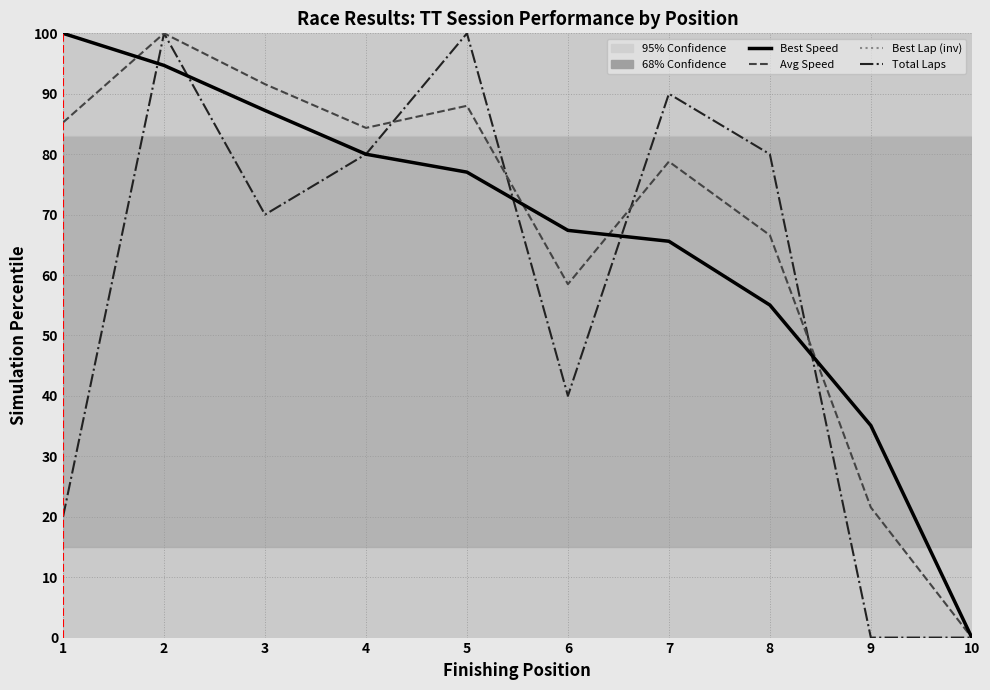

Reading right to left, what are all the values shown in this chart?

Best Speed Percentile: 10=0.0	9=35.1	8=55.0	7=65.6	6=67.4	5=77.0	4=80.0	3=87.2	2=94.7	1=100.0
Avg Speed Percentile: 10=0.0	9=21.5	8=66.6	7=78.8	6=58.5	5=88.0	4=84.4	3=91.6	2=100.0	1=85.2
Best Lap (inv) Percentile: 10=0.0	9=35.1	8=55.0	7=65.6	6=67.4	5=77.0	4=80.0	3=87.2	2=94.7	1=100.0
Total Laps Percentile: 10=0.0	9=0.0	8=80.0	7=90.0	6=40.0	5=100.0	4=80.0	3=70.0	2=100.0	1=20.0